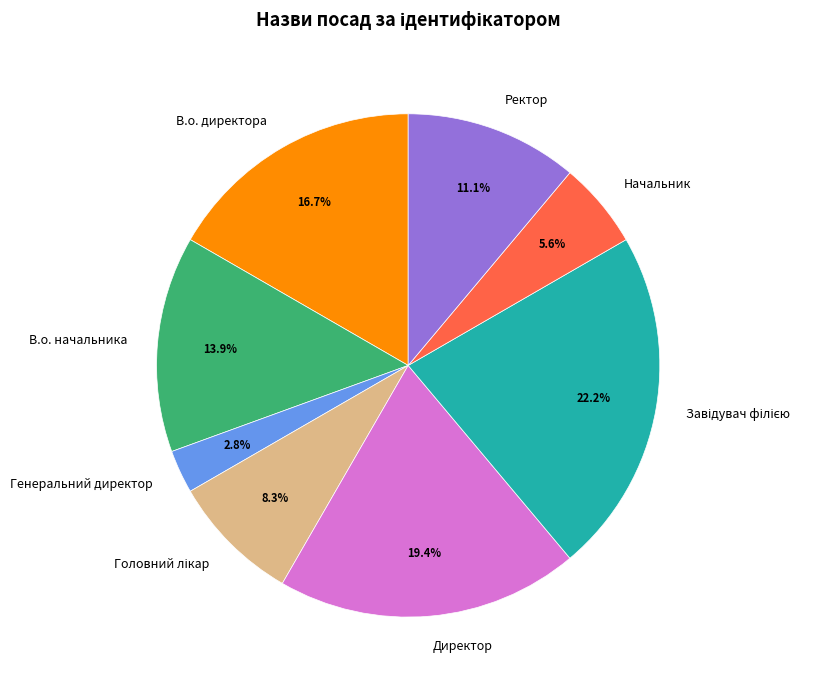

How many slices are in this pie chart?

8